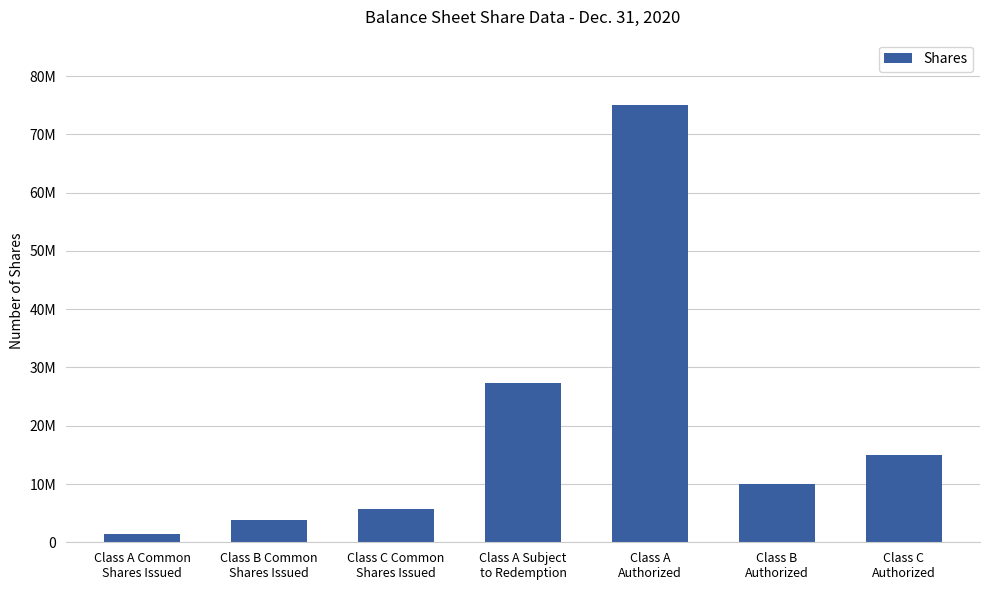

Does the chart contain any negative values?

No